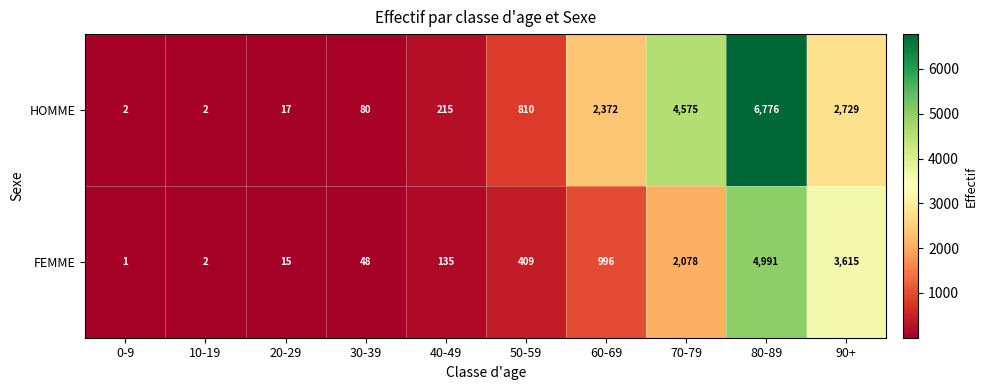

What is the total value across all series at 40-49?

350